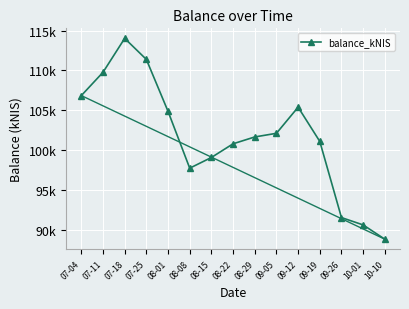

List the labels in order of value, largest first.

07-18, 07-25, 07-11, 07-04, 09-12, 08-01, 09-05, 08-29, 09-19, 08-22, 08-15, 08-08, 09-26, 10-01, 10-10